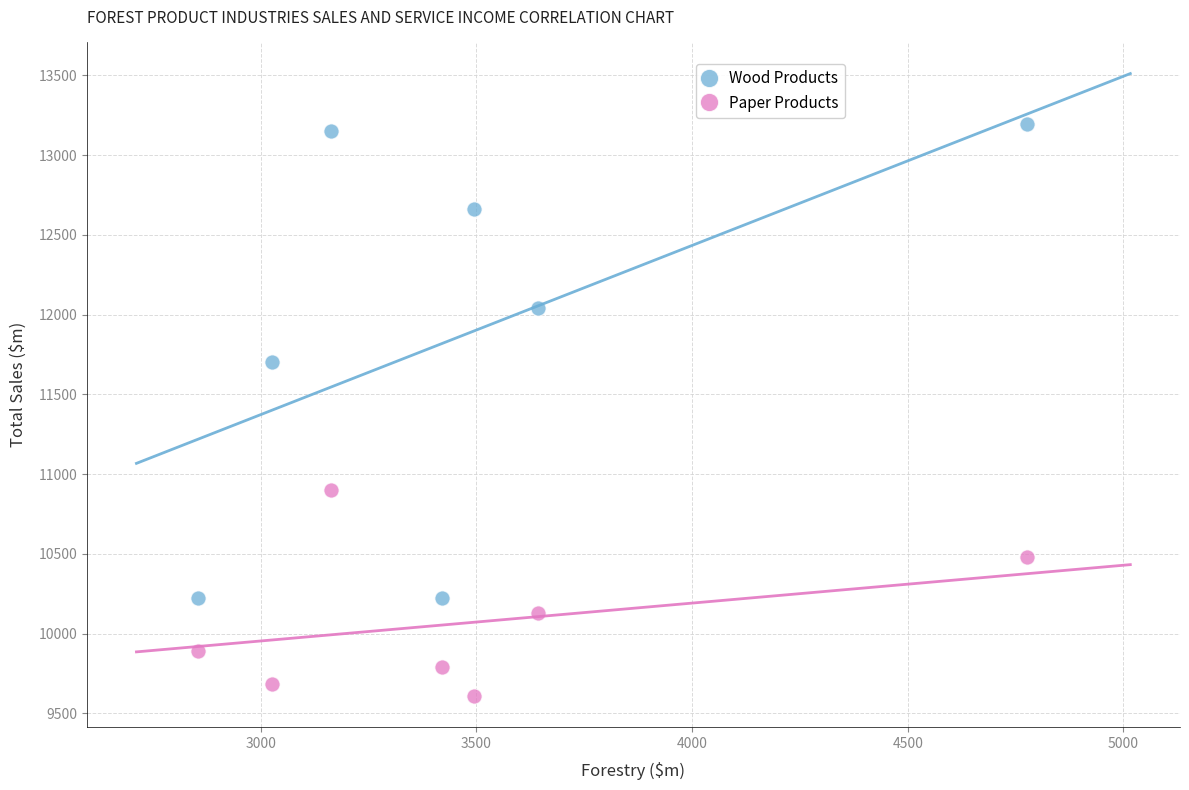

Across all data points, what is the range of X values (max minus min)?

1922